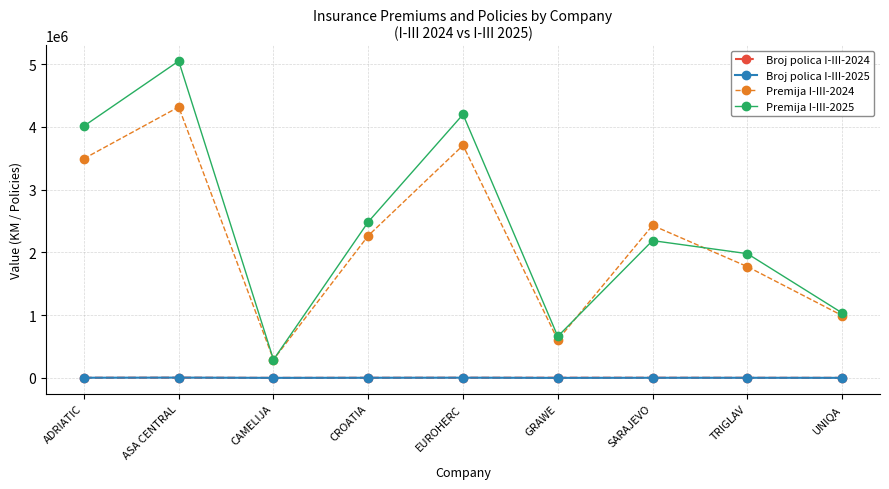

What position from the left is GRAWE?

6